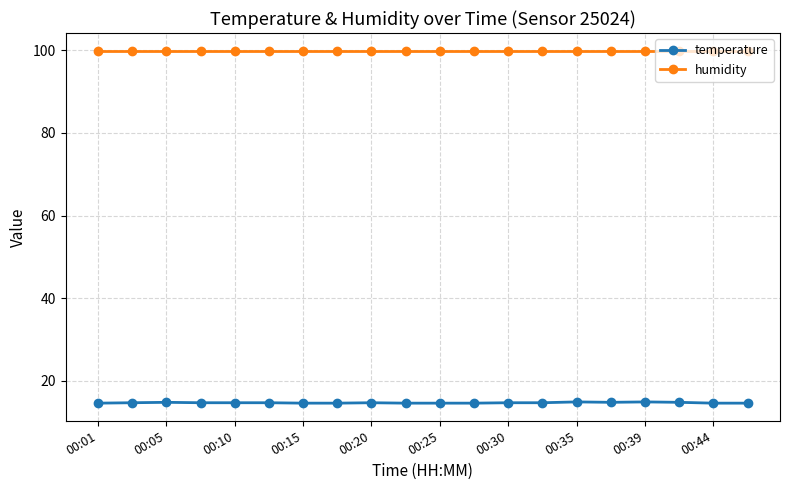

What is the average value of the temperature series?

14.7